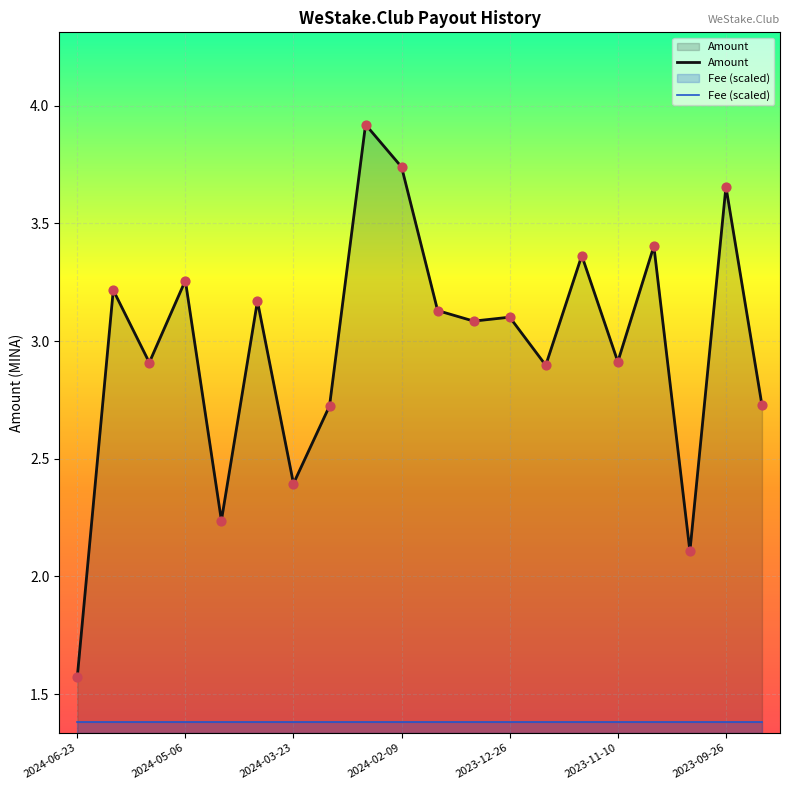

What is the change in value from 2024-01-25 to 2023-11-25?

+0.2